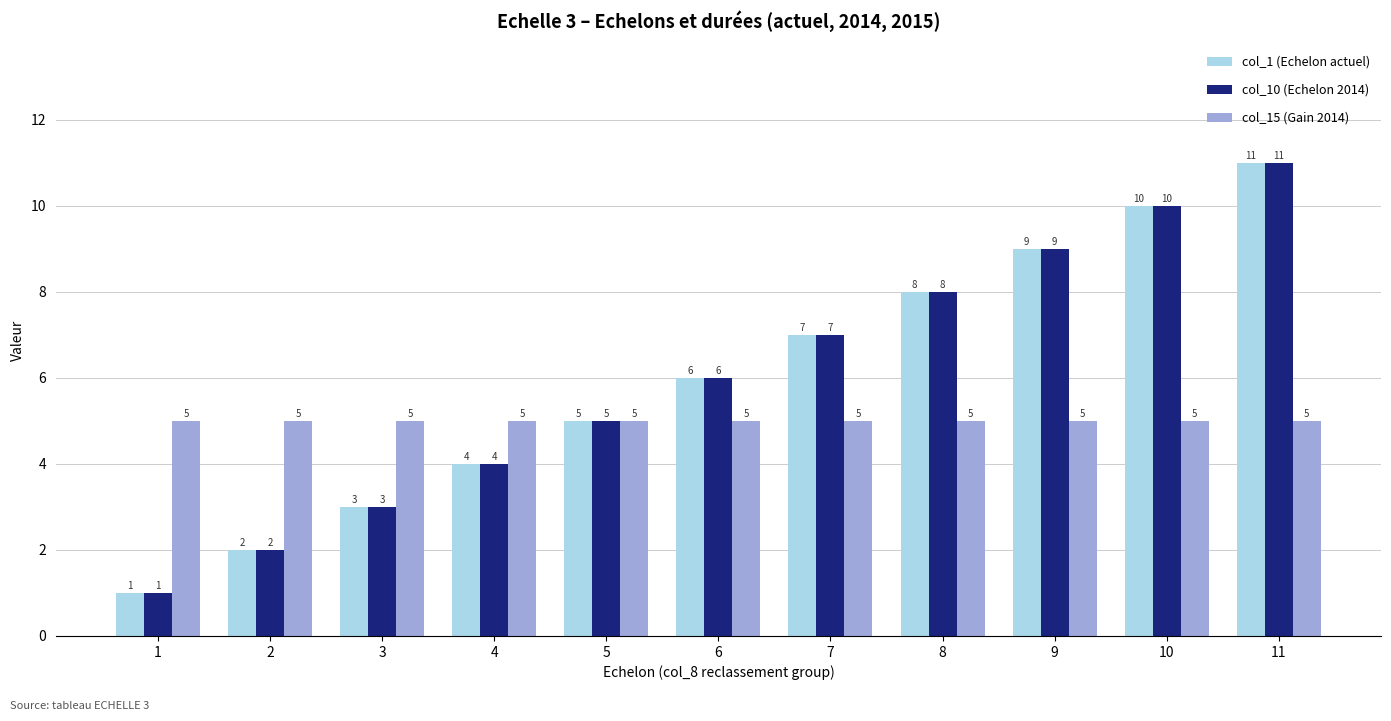

What is the total value across all series at 1?

7